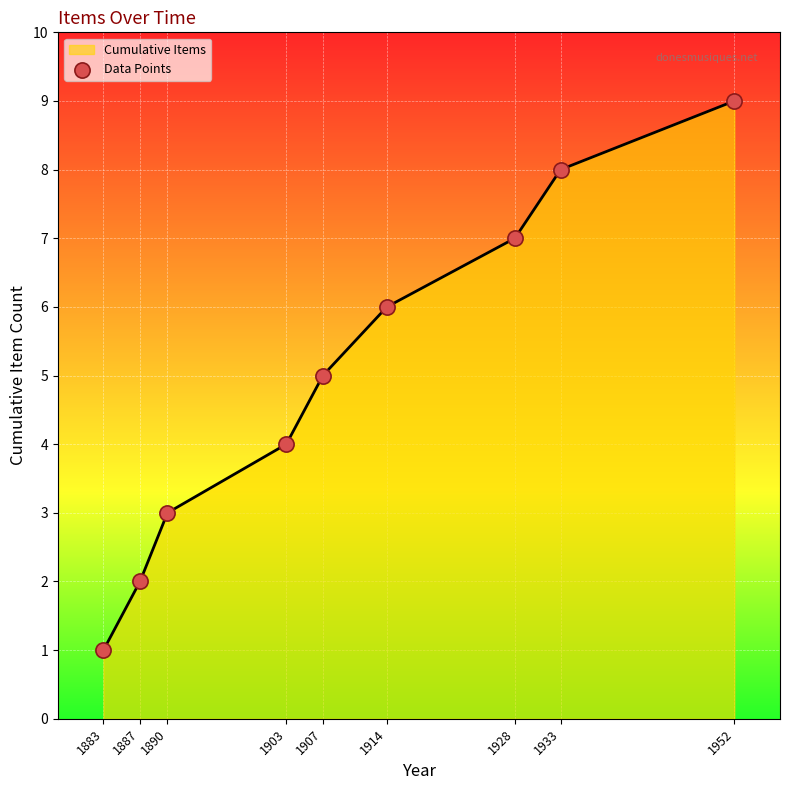

Approximately how many times larger is the value at 1883 compared to 1907?

0.2